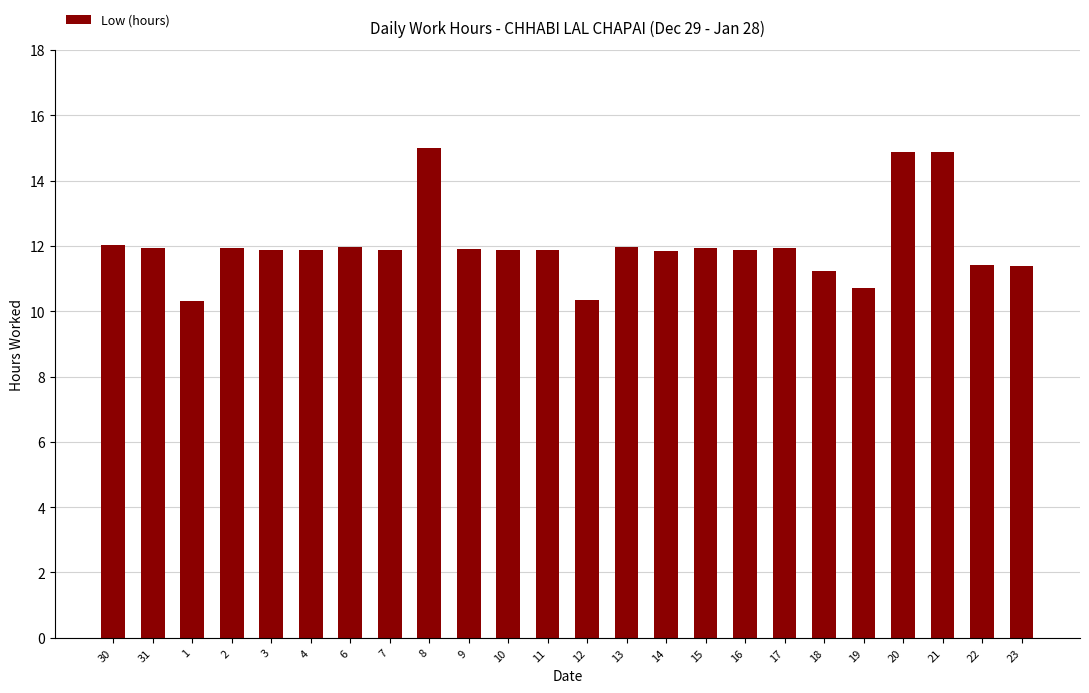

What is the difference between the second highest and minimum values?

4.6